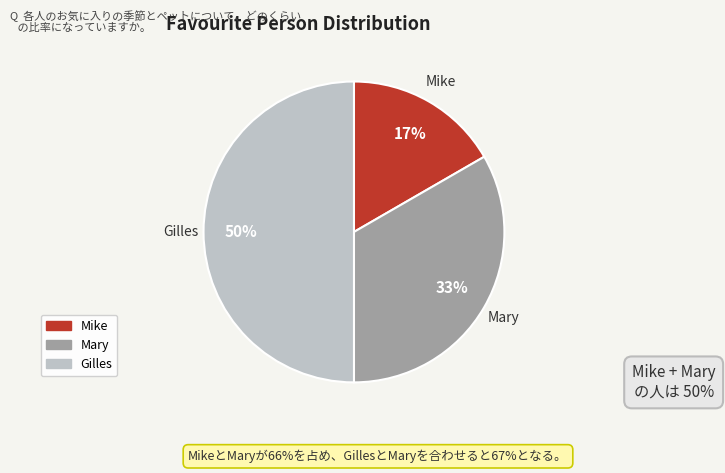

Which category has the smallest portion of the pie?

Mike